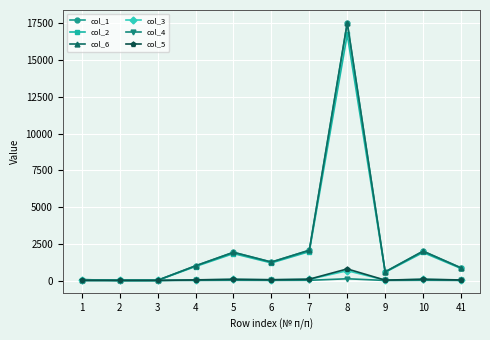

Is the value of col_6 at 10 greater than the value of col_1 at 3?

Yes